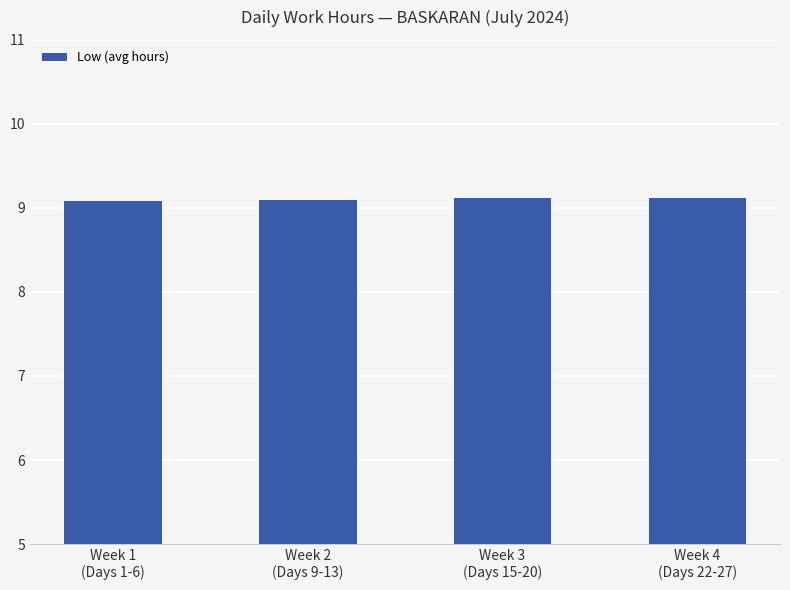

What is the smallest value displayed?

9.1